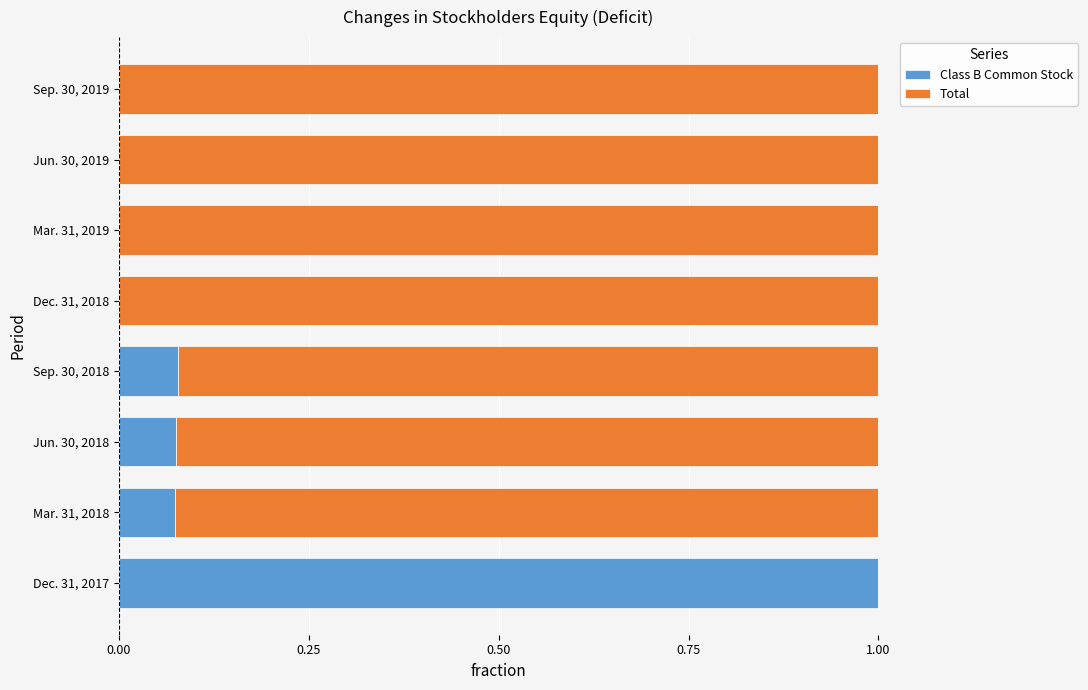

The Class B Common Stock series shows 0.0 at Jun. 30, 2019. True or false?

True